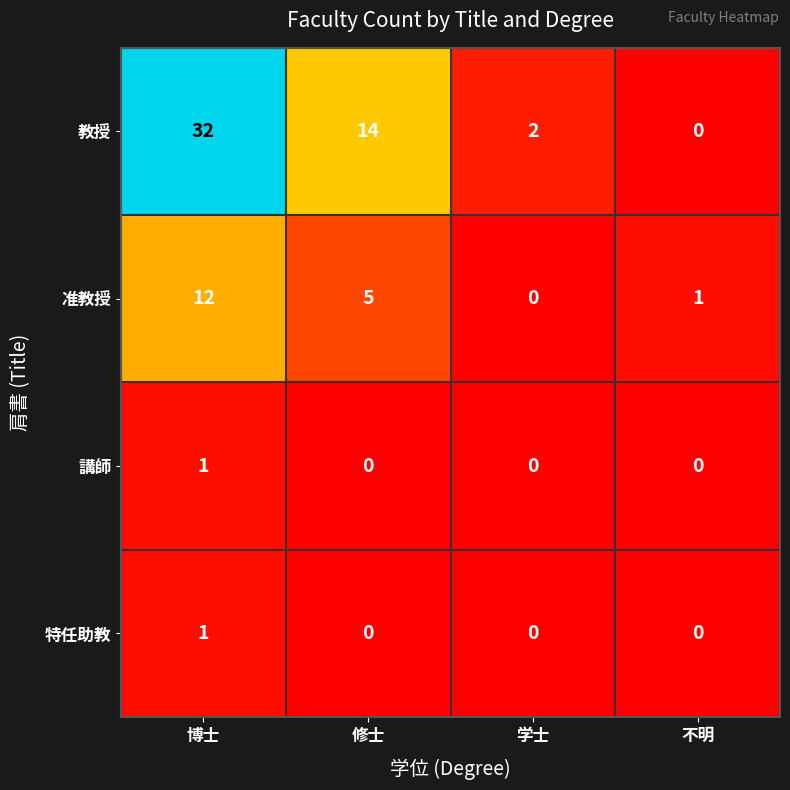

Which series has the largest range (max minus min)?

教授